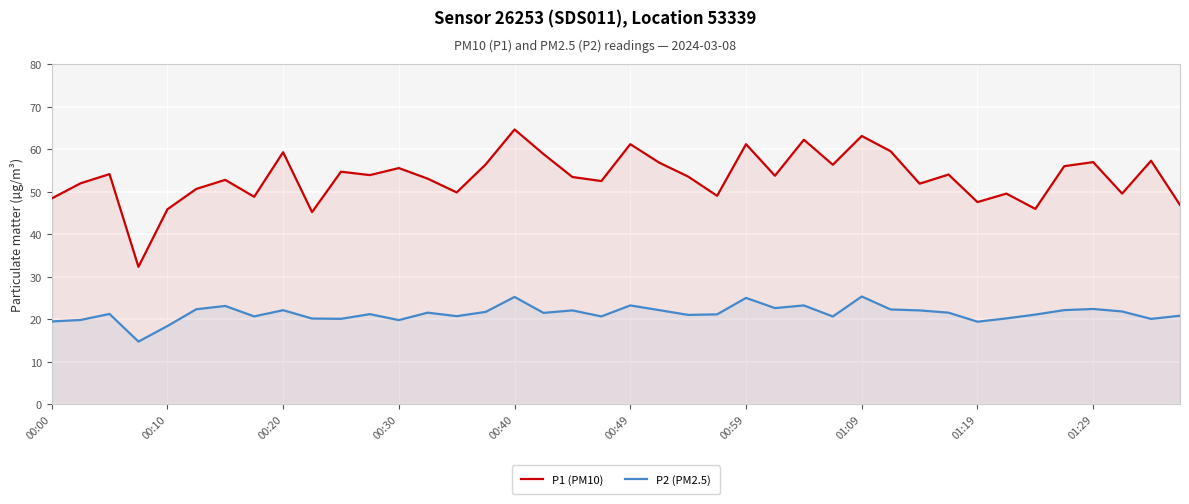

At 00:49, list the series in order from largest to smallest.

P1 (PM10), P2 (PM2.5)